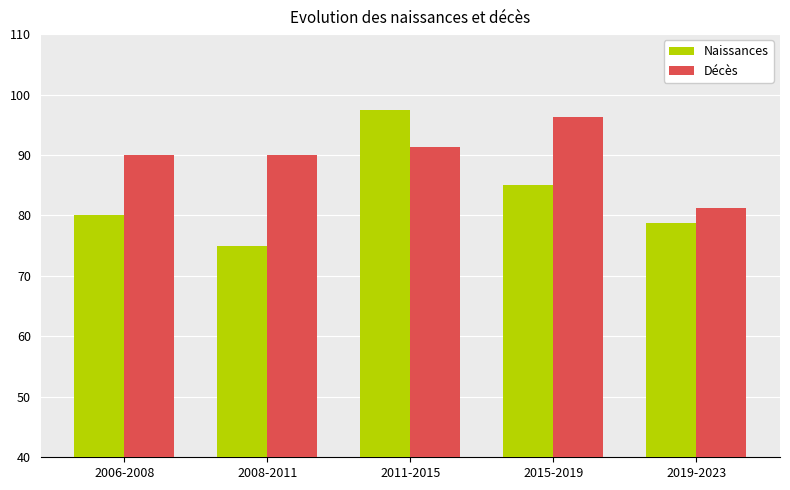

Rank the series by their average value, from lowest to highest.

Naissances, Décès